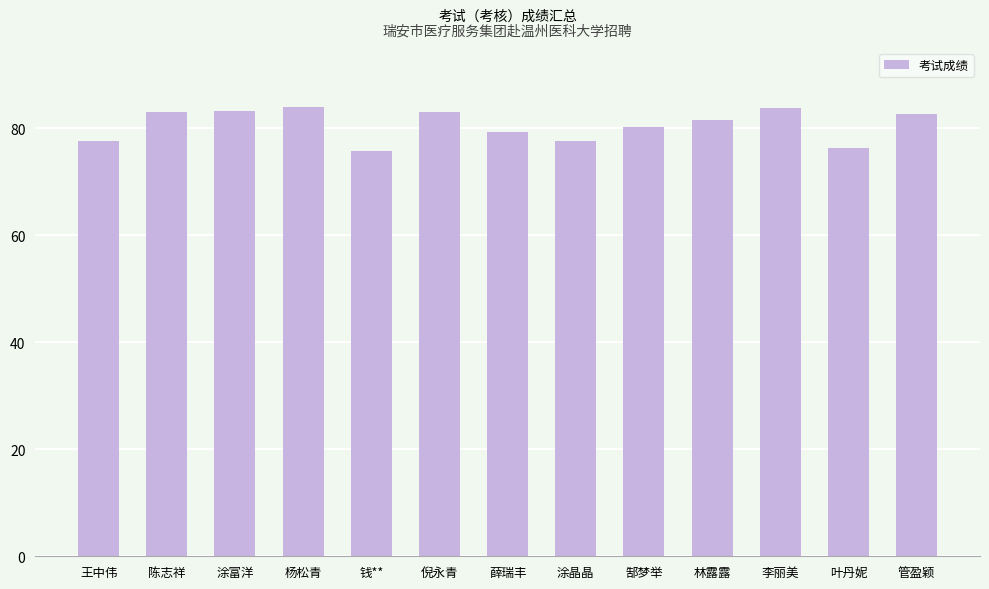

Read the value at 陈志祥.

83.0